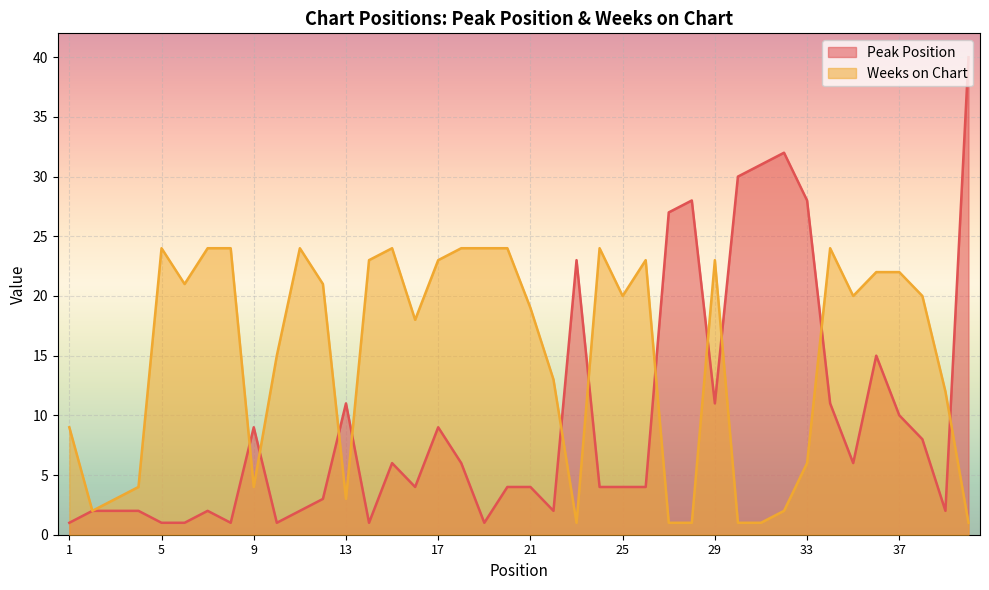

At which label is Weeks on Chart closest to 12?

39